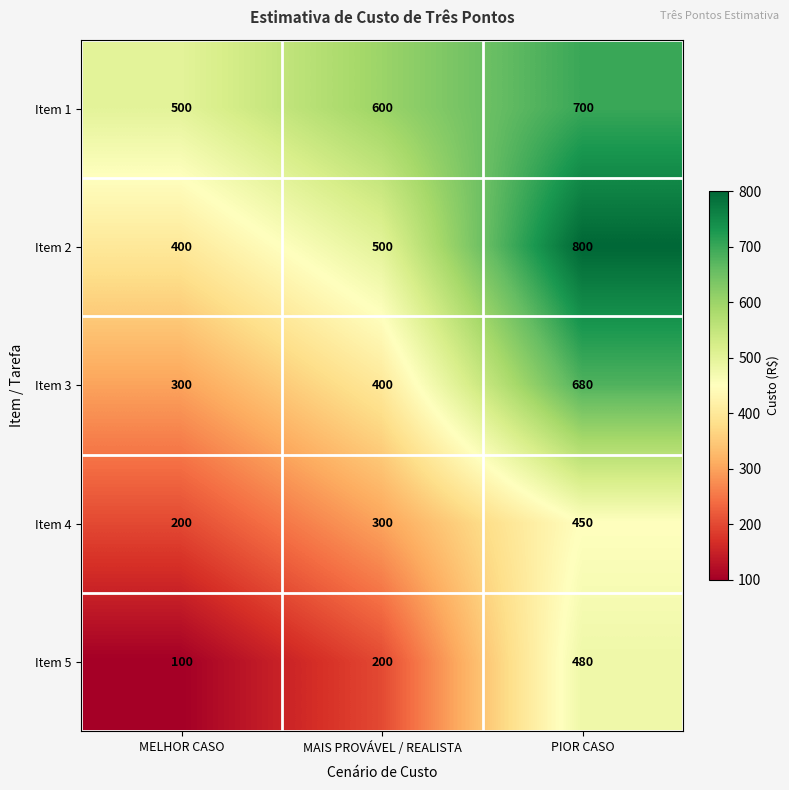

At which category is the sum across all series the highest?

PIOR CASO